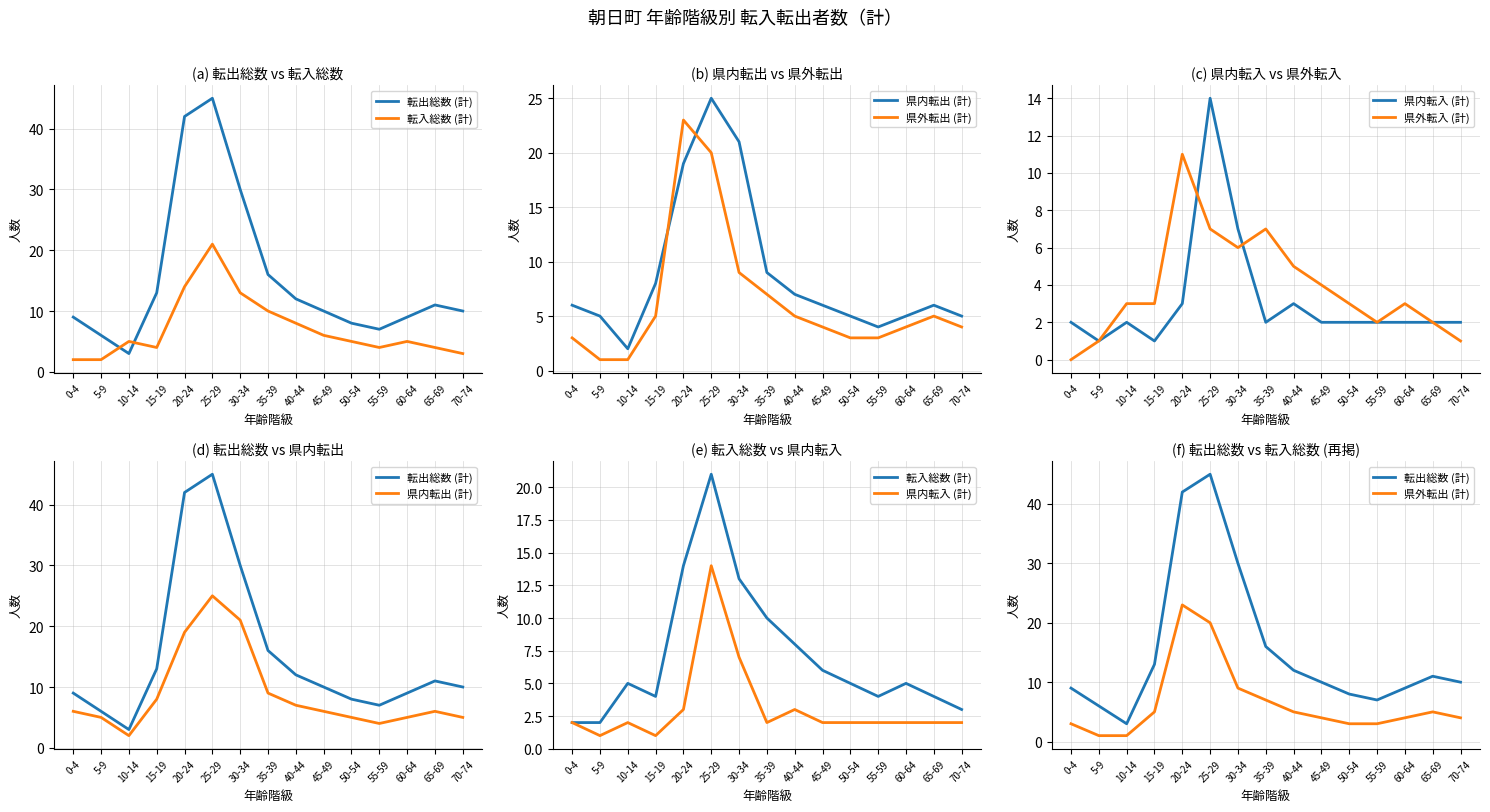

At which label does 転出総数 (計) first exceed 10?

15-19